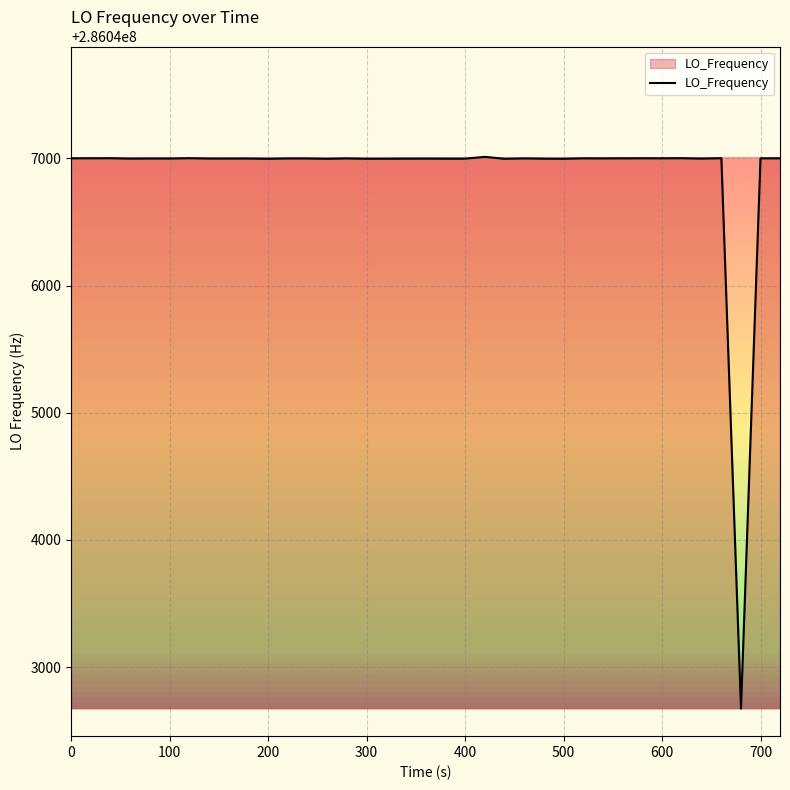

Does the chart have visible grid lines?

Yes